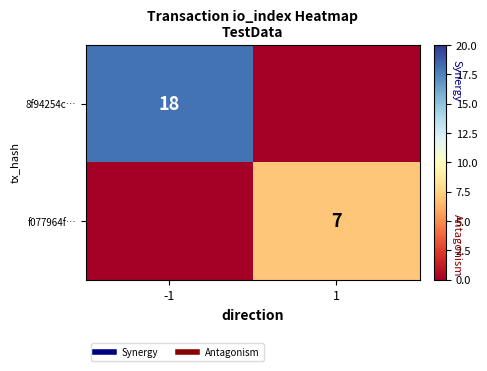

The 8f94254c… series shows 32 at -1. True or false?

False